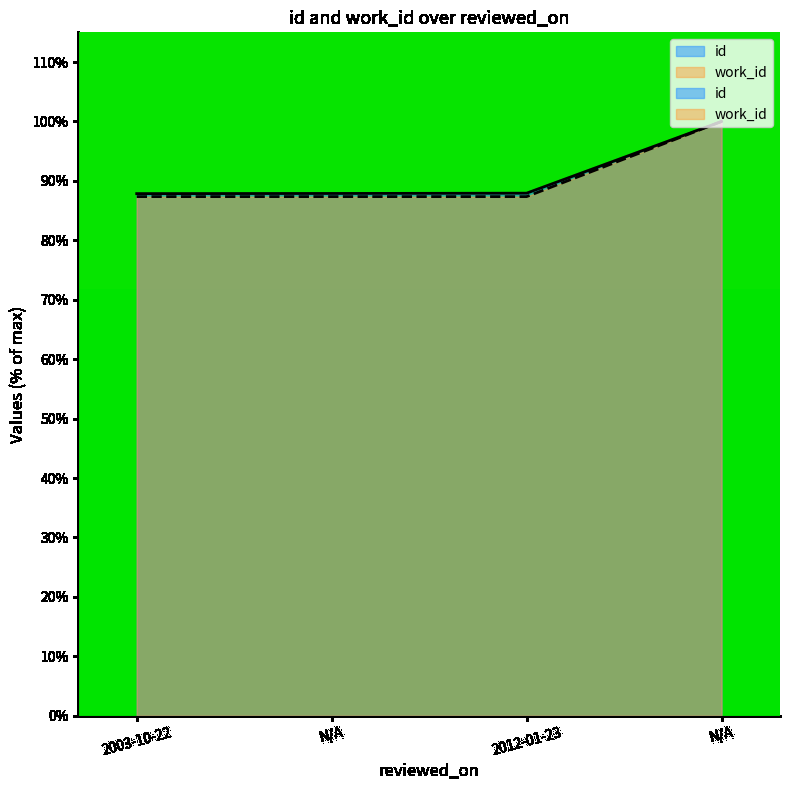

What is the average value of the id series?

90.9